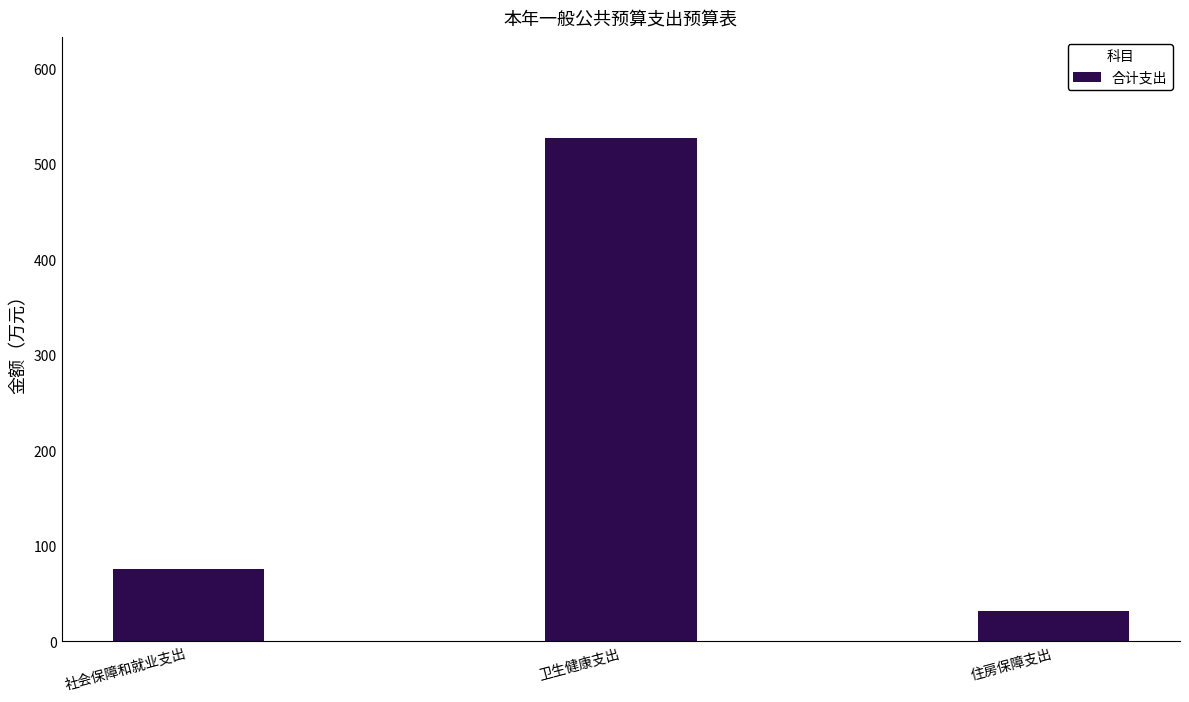

What is the sum of the values at 住房保障支出 and 社会保障和就业支出?

107.4